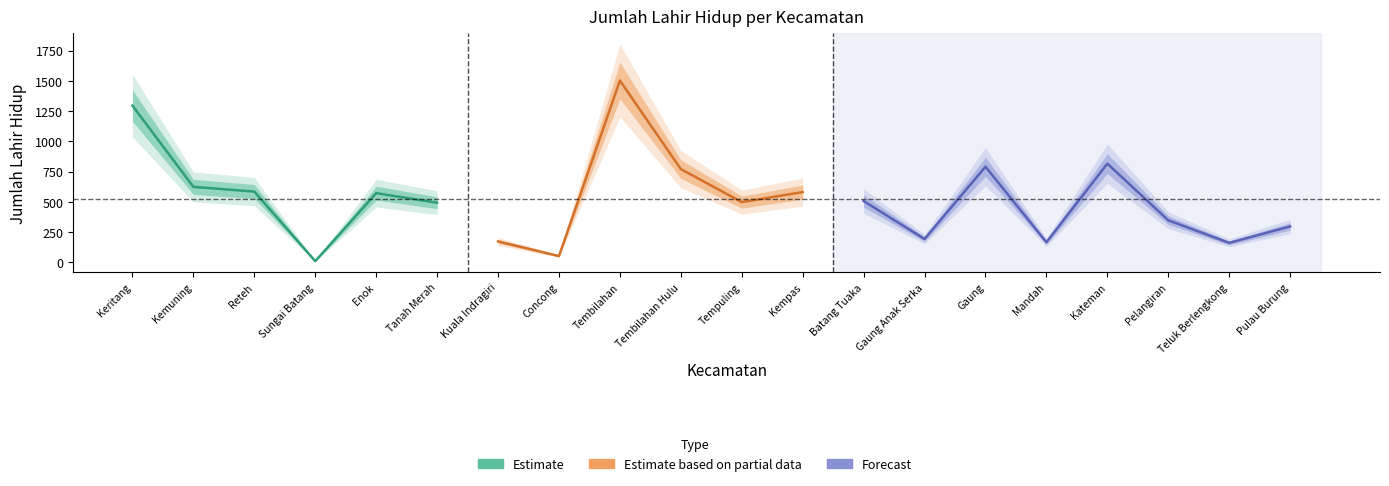

What is the value of the 9th point from the left?

1503